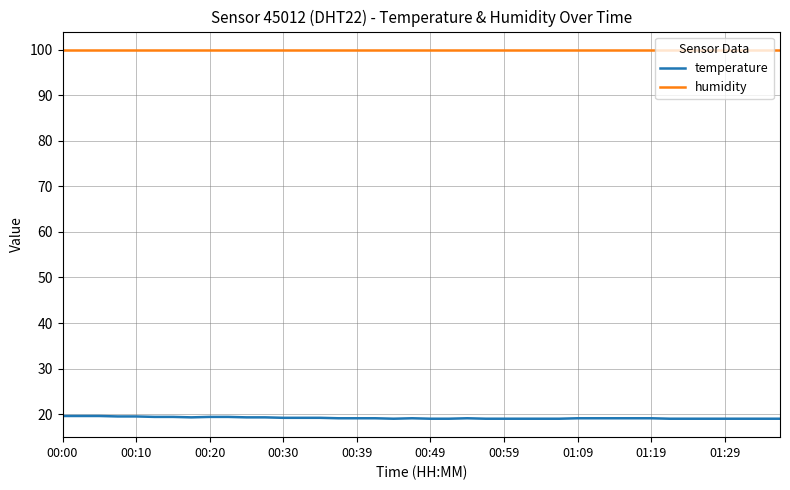

List the series in order of their peak value, lowest first.

temperature, humidity